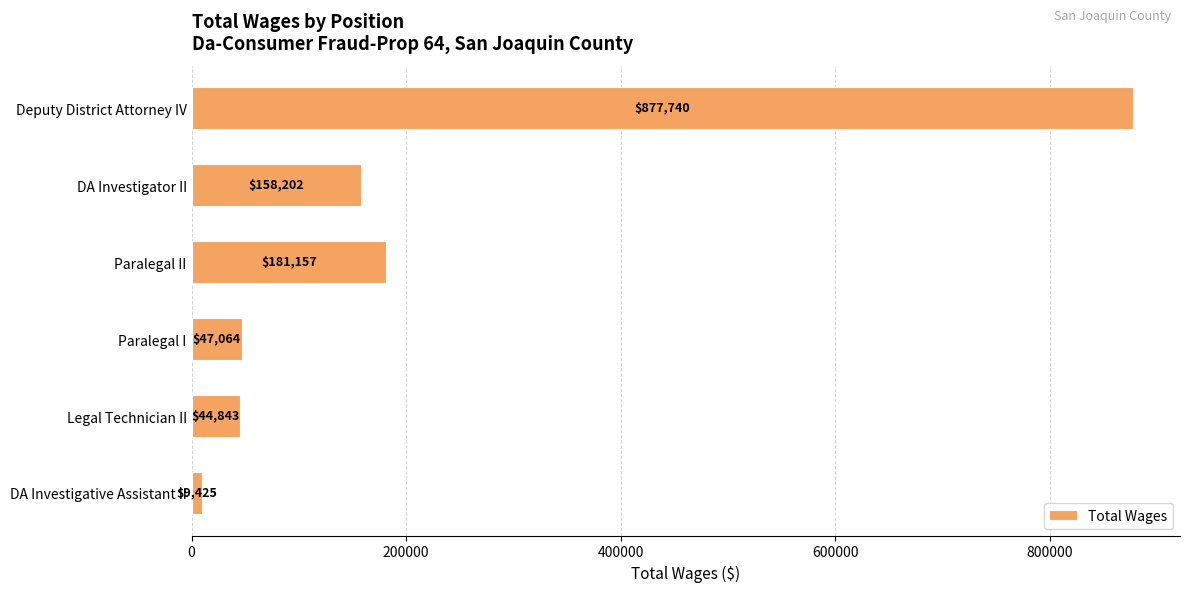

How many series are shown in this chart?

1